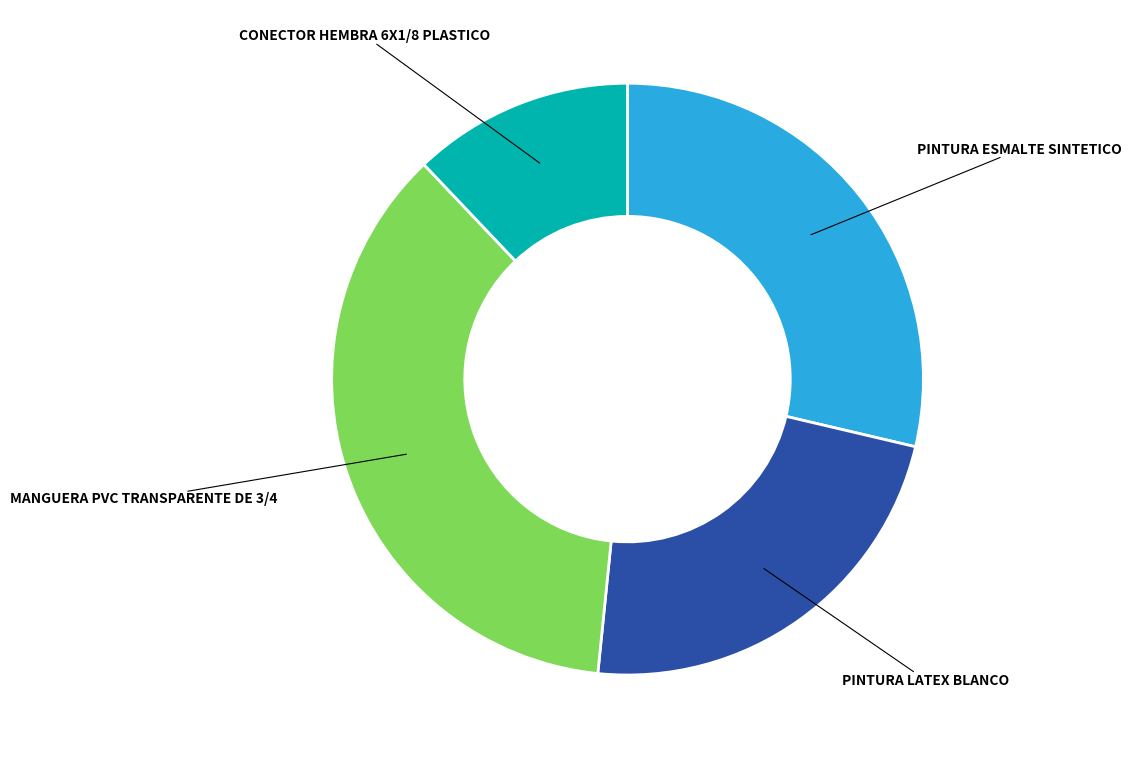

What is the smallest slice in the pie chart?

CONECTOR HEMBRA 6X1/8 PLASTICO